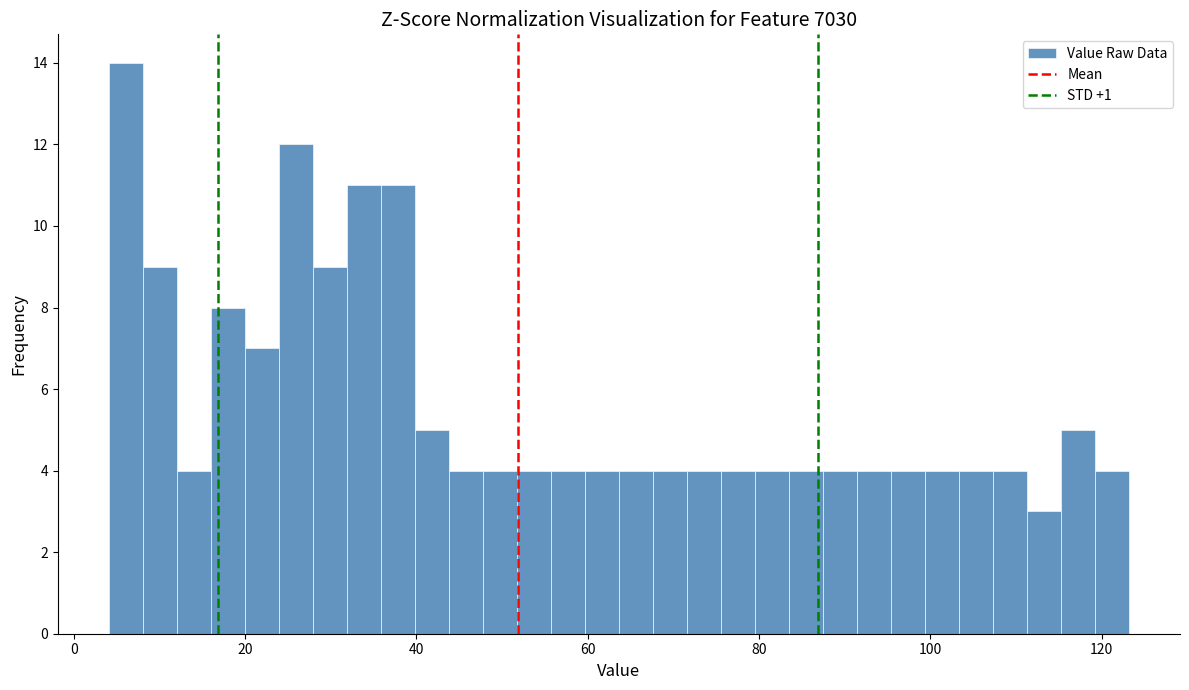

Around what value on the x-axis is the tallest bar? Give the approximate position of its centre, as read against the axis.

6